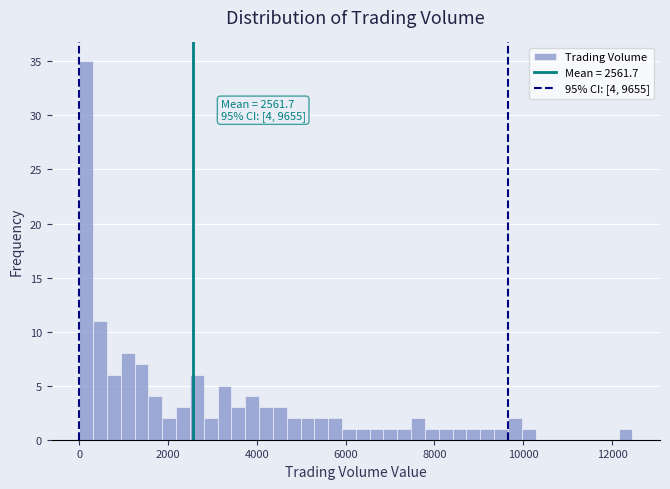

Around what value on the x-axis is the tallest bar? Give the approximate position of its centre, as read against the axis.

200